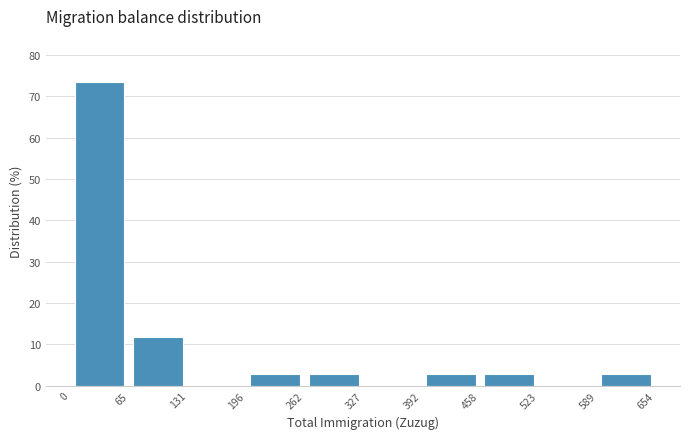

Reading left to right, transcribe this chart: for each bar, give the range it covers on the x-axis and its height. The values are not printed on the chart, so give them approximately, as read against the axis.

0 to 65: 74
65 to 131: 12
131 to 196: 0
196 to 262: 3
262 to 327: 3
327 to 392: 0
392 to 458: 3
458 to 523: 3
523 to 589: 0
589 to 654: 3